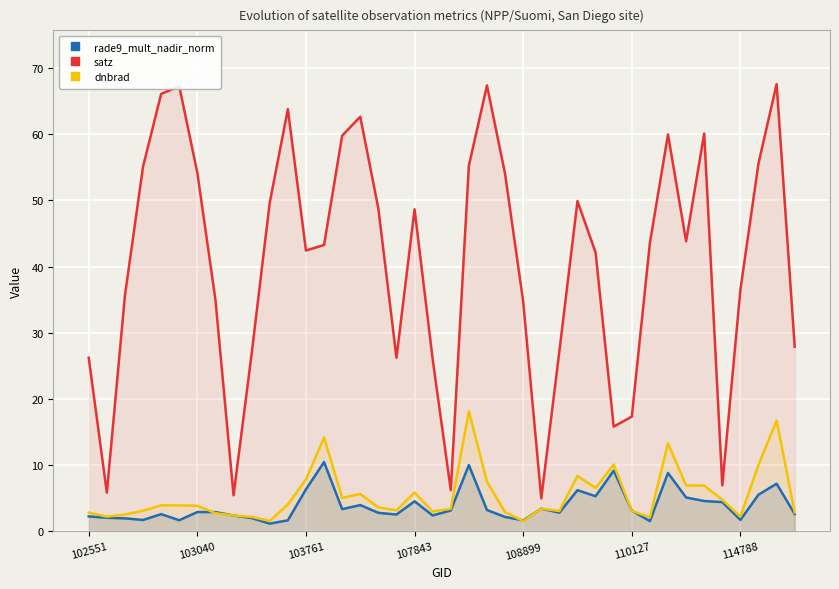

How many intersections are there between dnbrad and rade9_mult_nadir_norm?

6